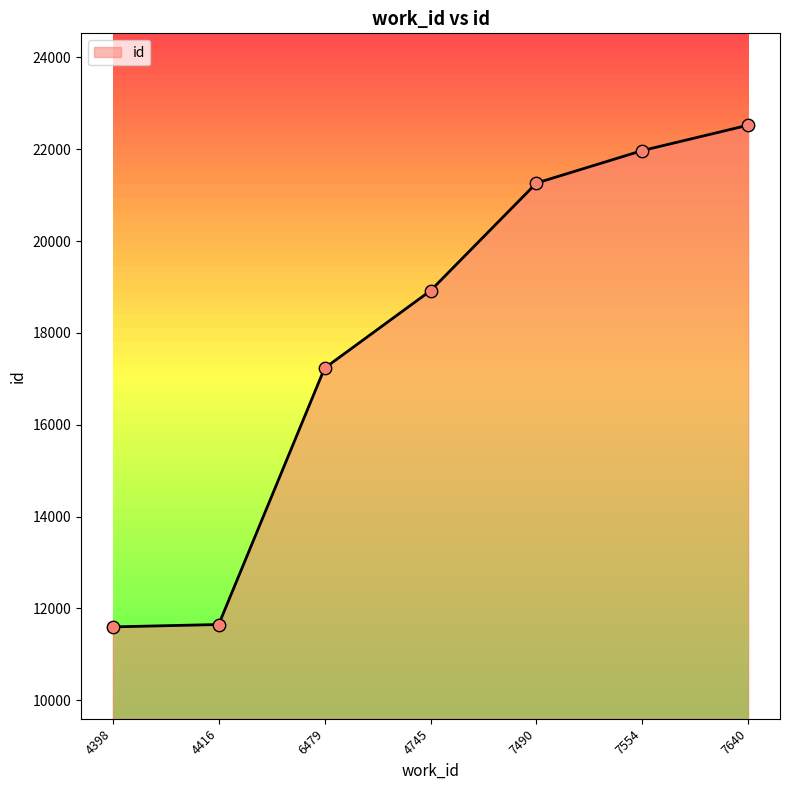

Which has a higher value, 4745 or 7640?

7640